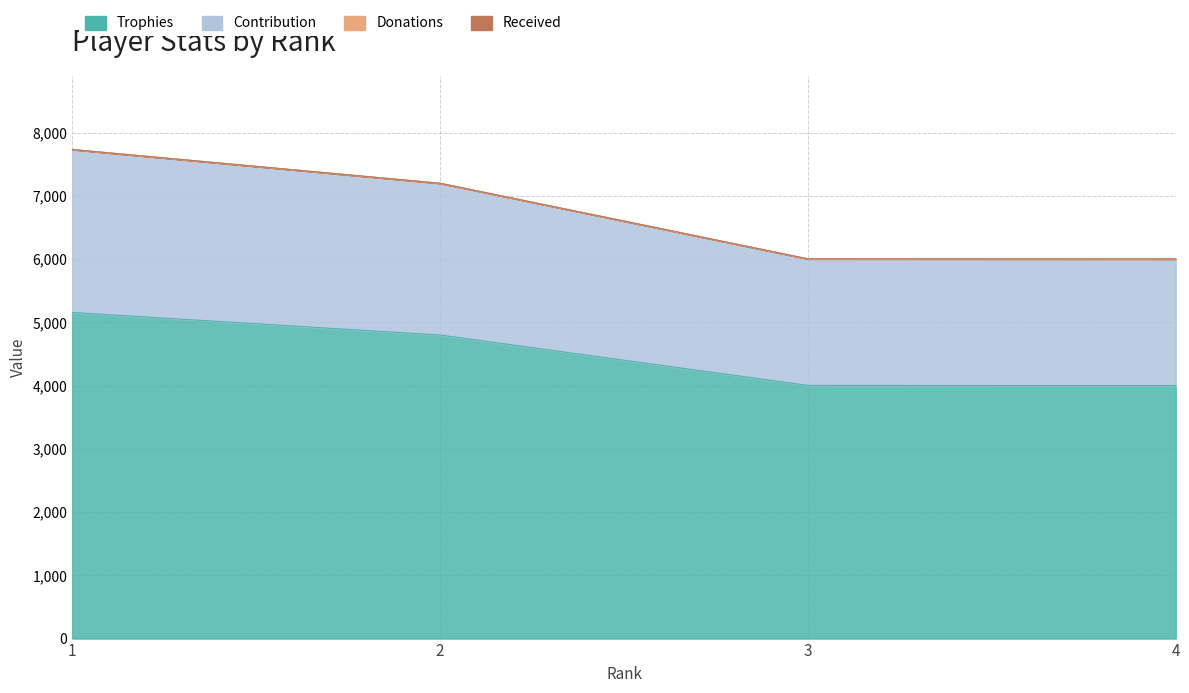

Does the chart display data point markers on the line(s)?

No